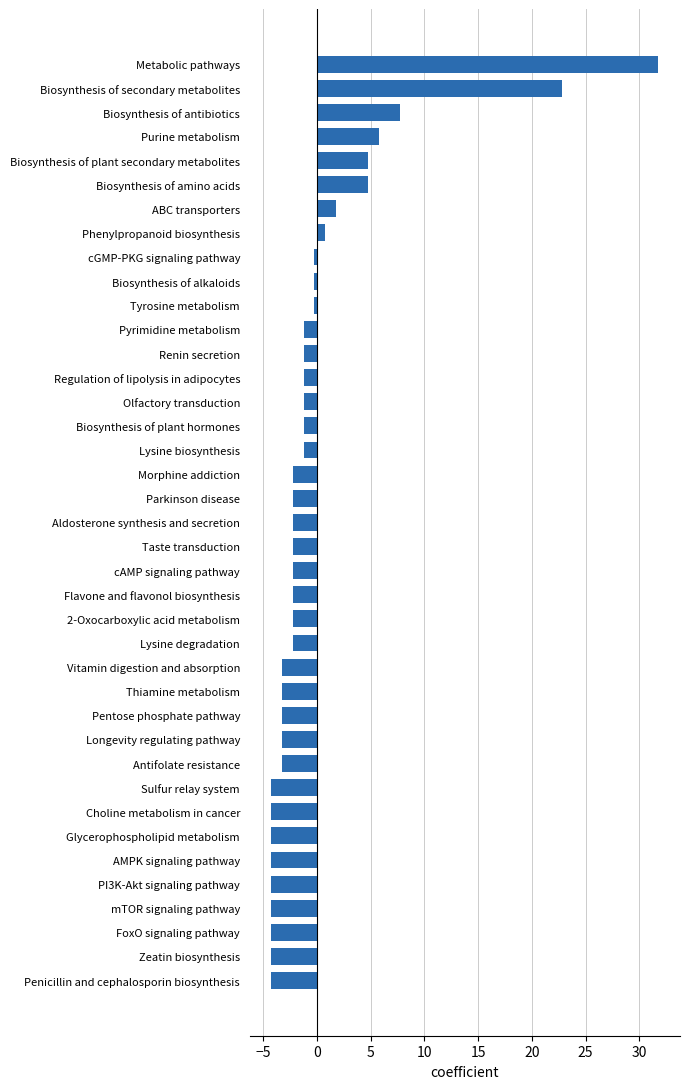

What is the difference between the values at Biosynthesis of plant secondary metabolites and Olfactory transduction?

6.0